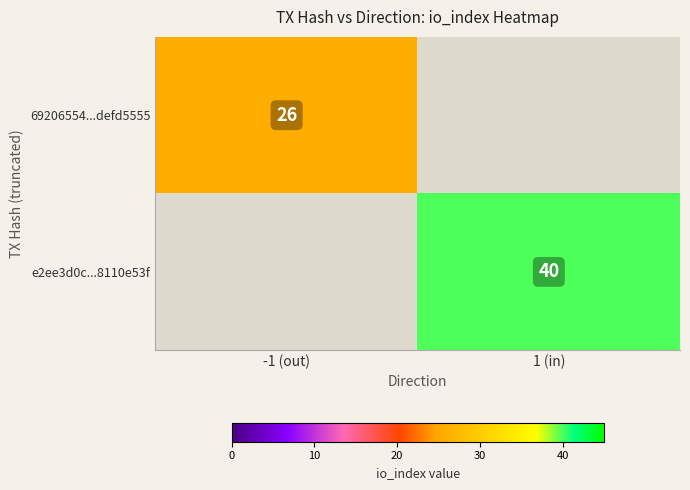

At how many categories does at least one series exceed 2?

2